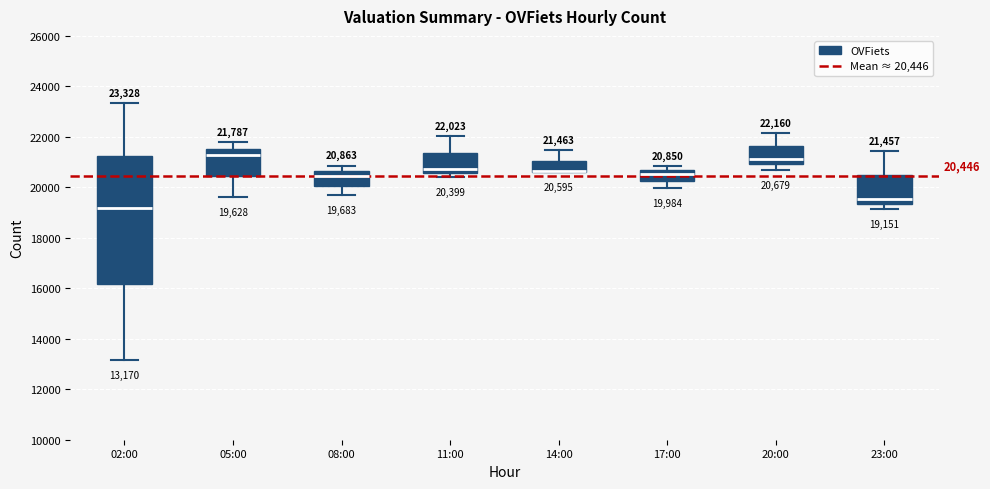

Comparing the boxes themselves (not the whiskers), which one is the tallest?

02:00